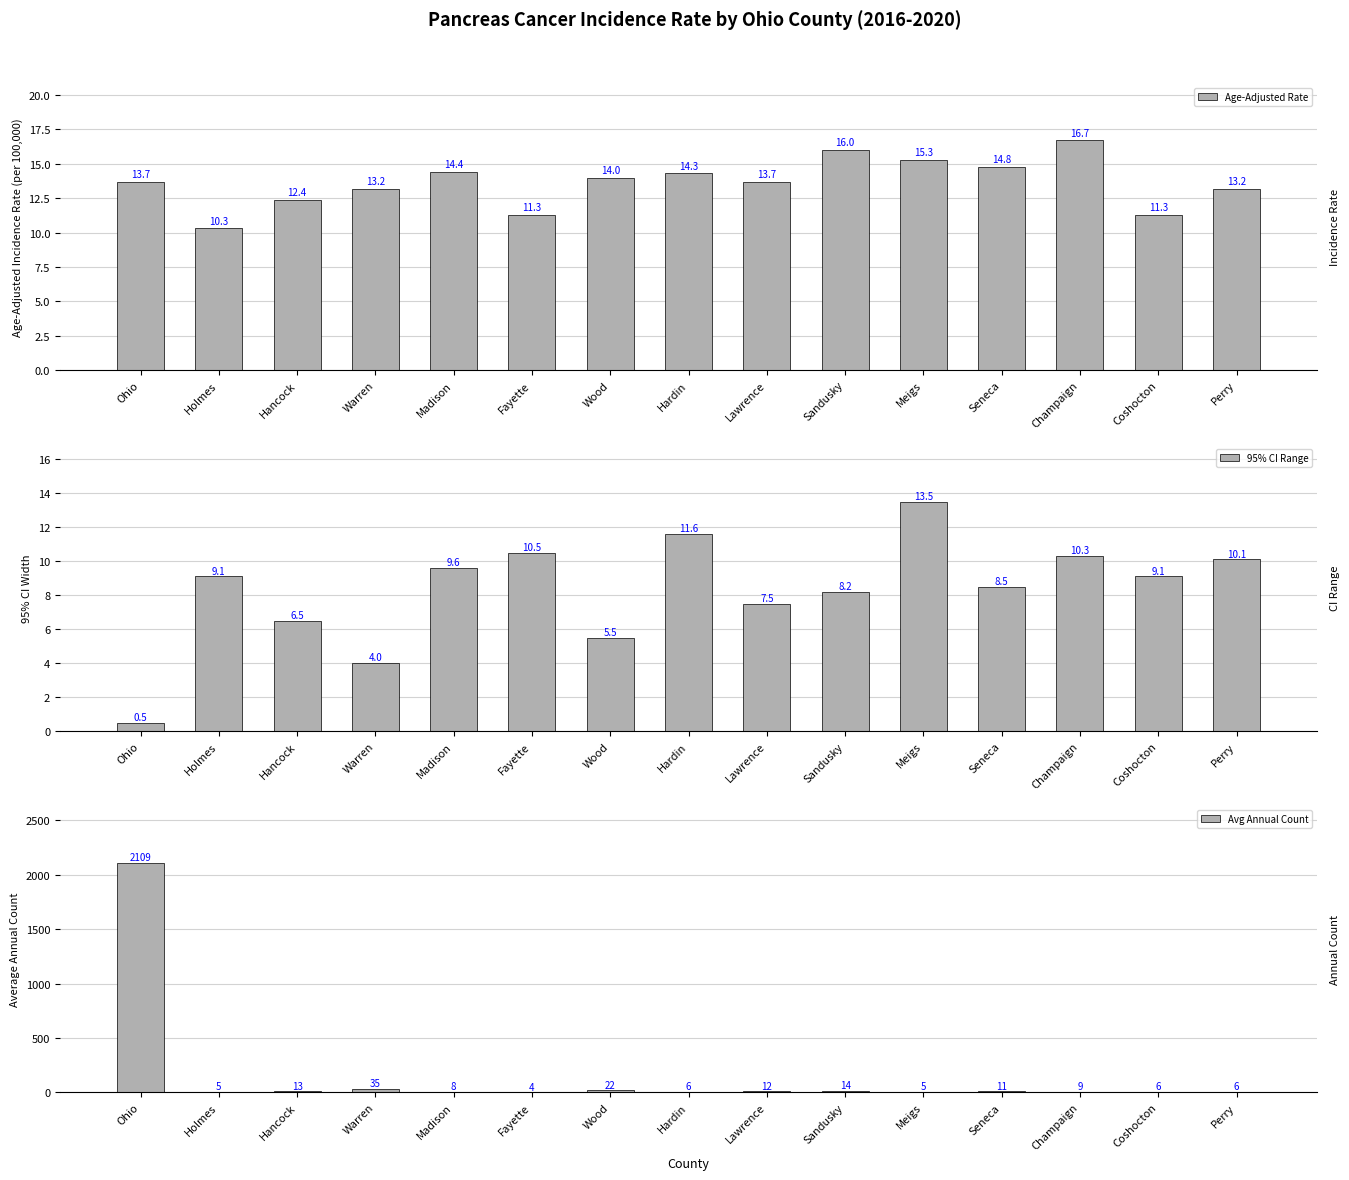

What is the smallest value displayed?

0.5